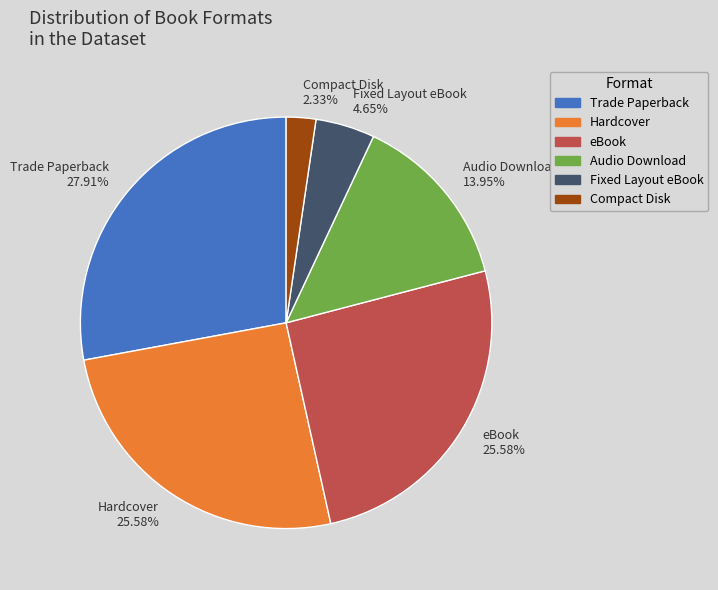

What is the ratio of the value at eBook 25.58% to the value at Audio Download 13.95%?

1.8